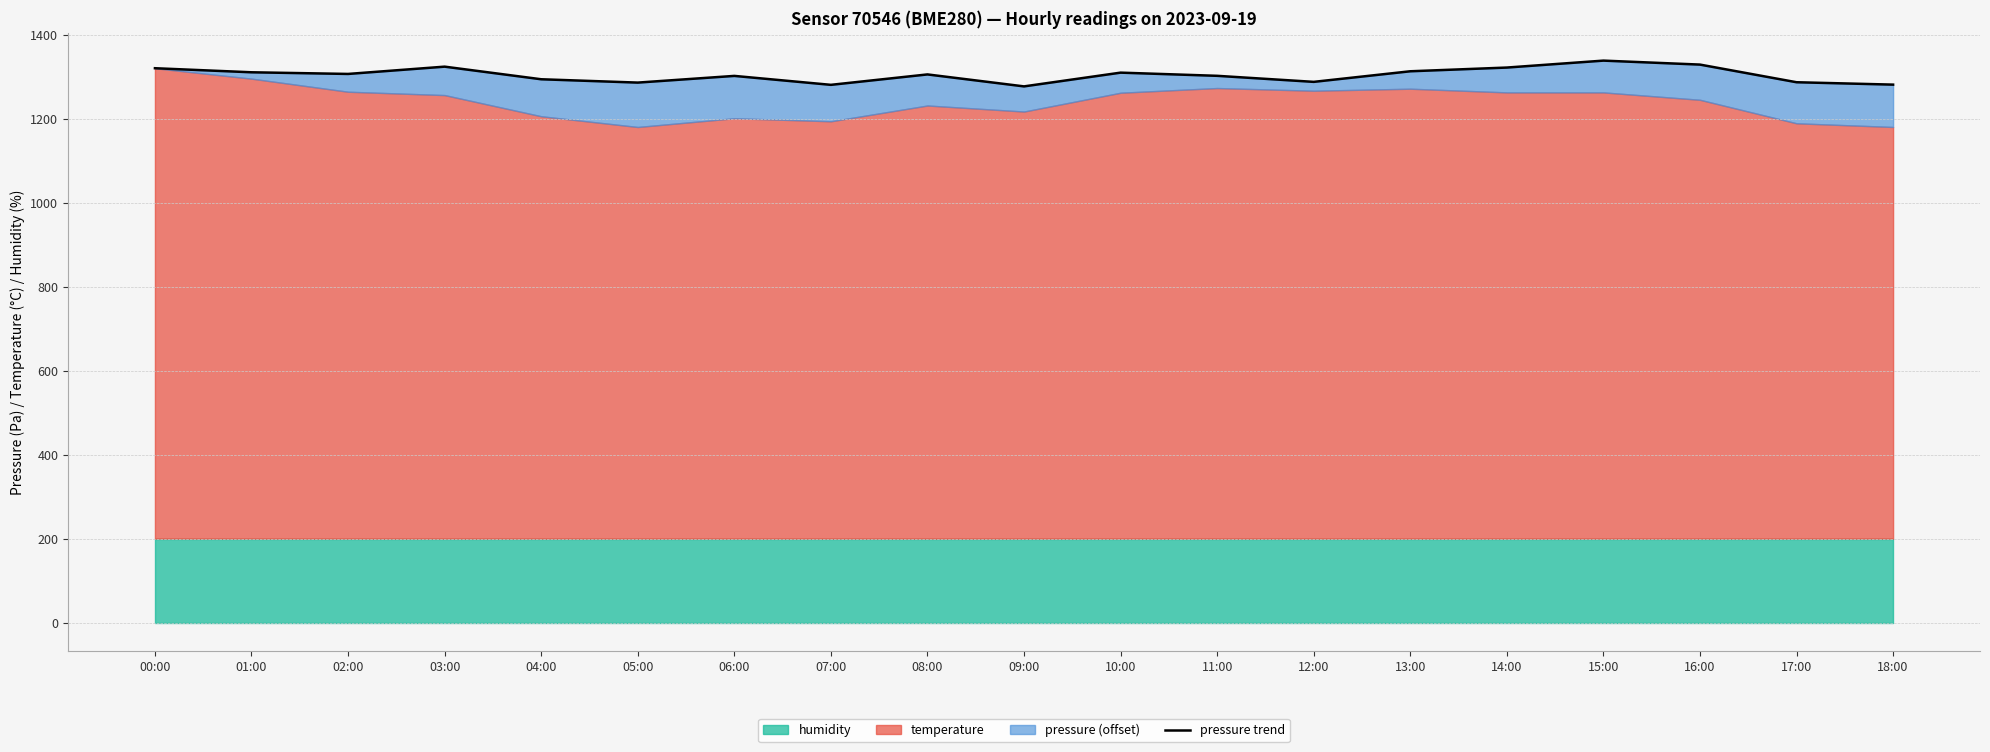

What is the change in value from 07:00 to 14:00?

+41.2